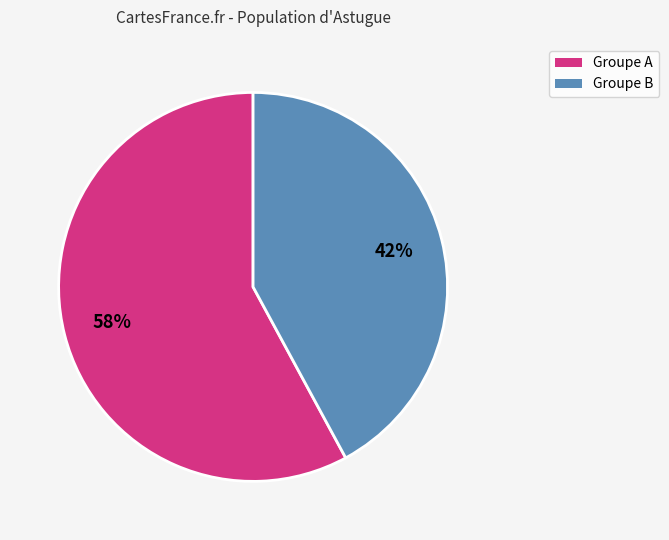

The Groupe B slice represents 33% of the pie. True or false?

False